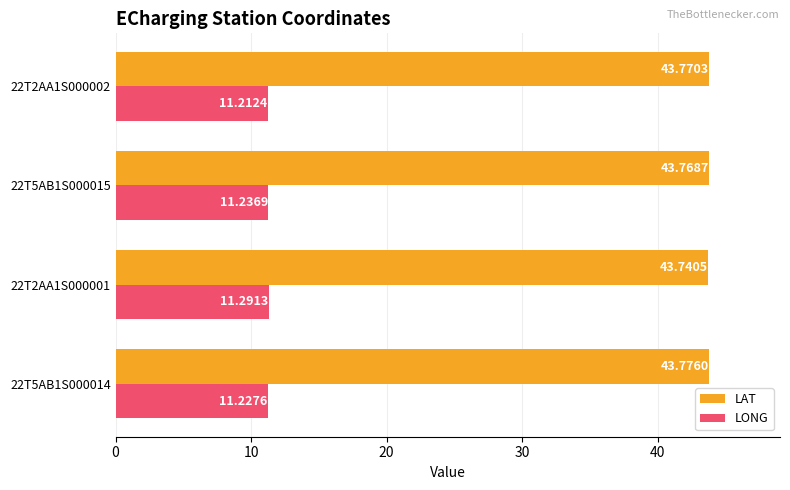

At 22T5AB1S000015, list the series in order from smallest to largest.

LONG, LAT